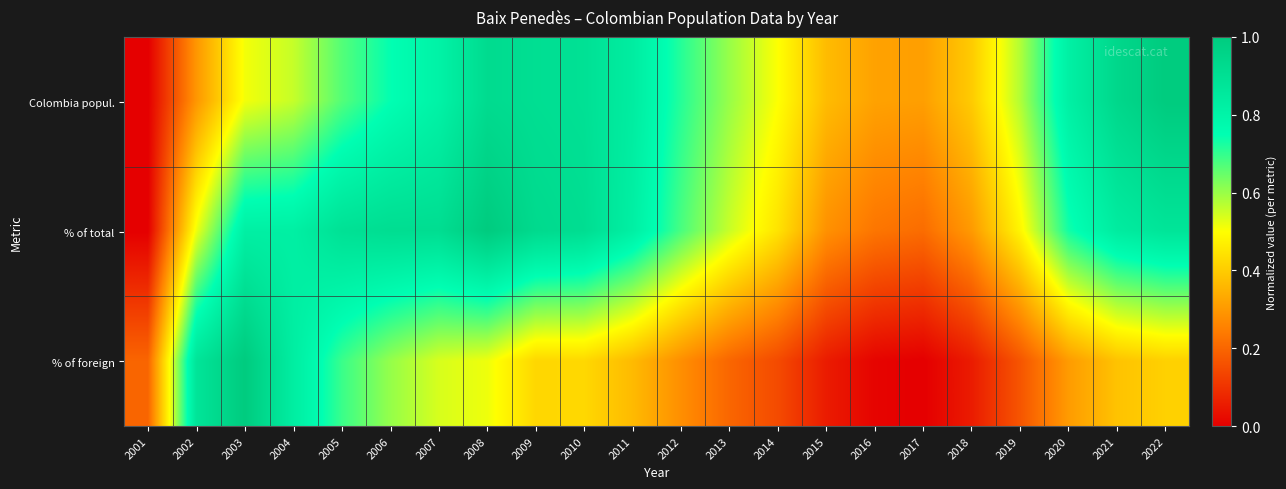

What is the greatest value displayed?

1.0